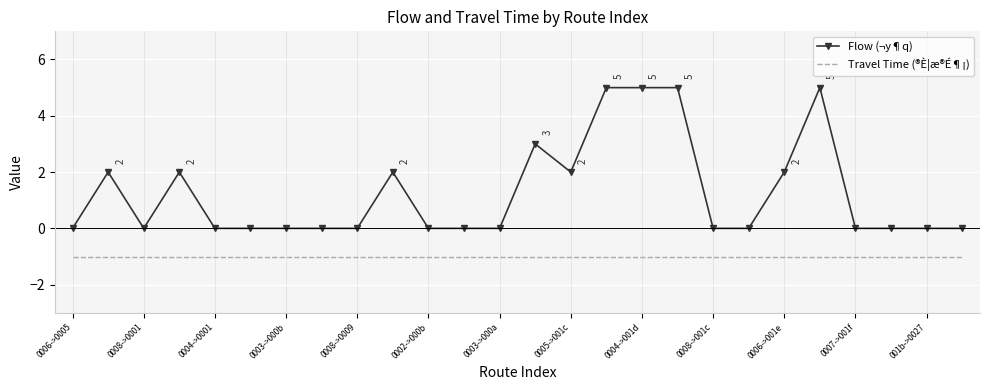

Which series has the widest spread of values?

Flow (¬y¶q)